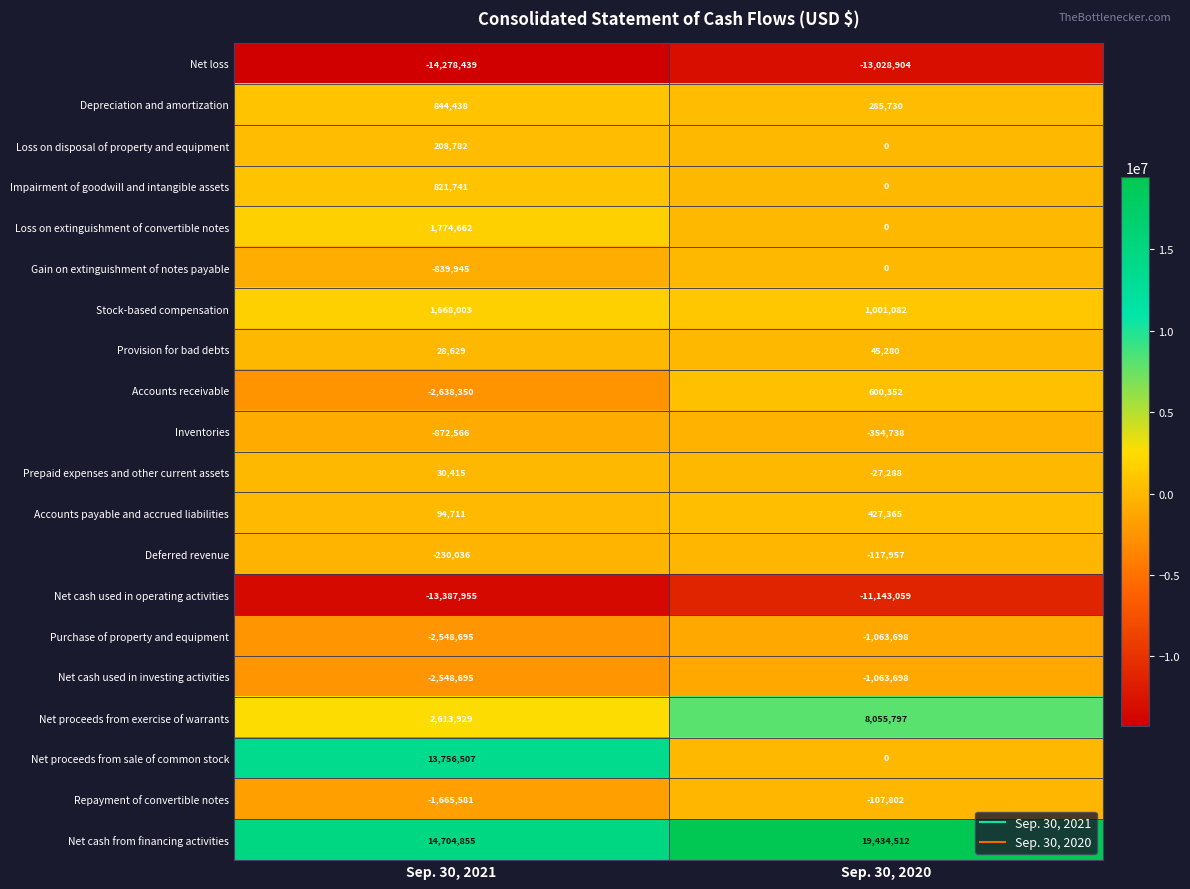

Rank the categories by Net cash used in investing activities value from lowest to highest.

Sep. 30, 2021, Sep. 30, 2020